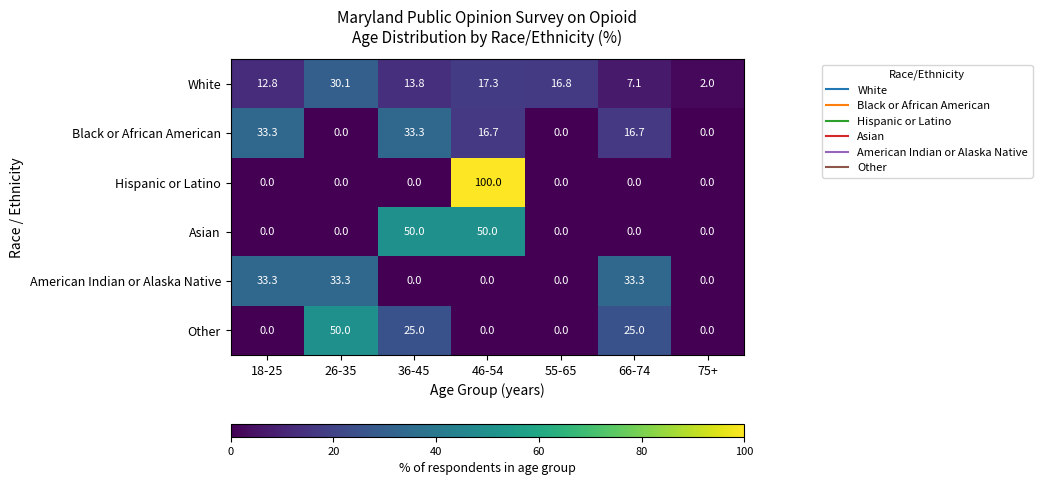

Which series has the widest spread of values?

Hispanic or Latino